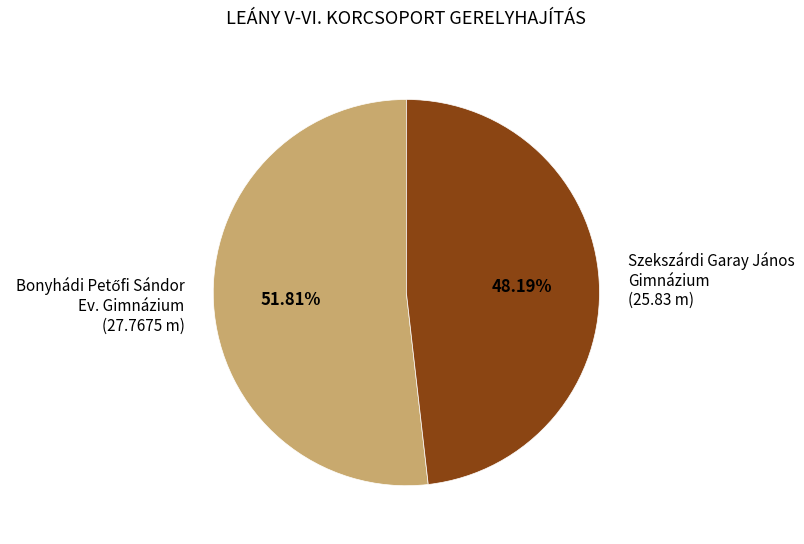

Does any single category account for the majority?

Yes